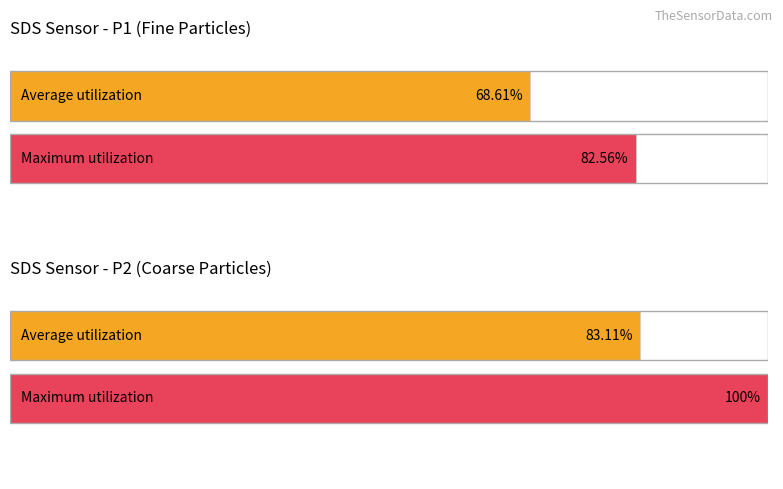

Rank the series by their average value, from lowest to highest.

Average utilization, Maximum utilization